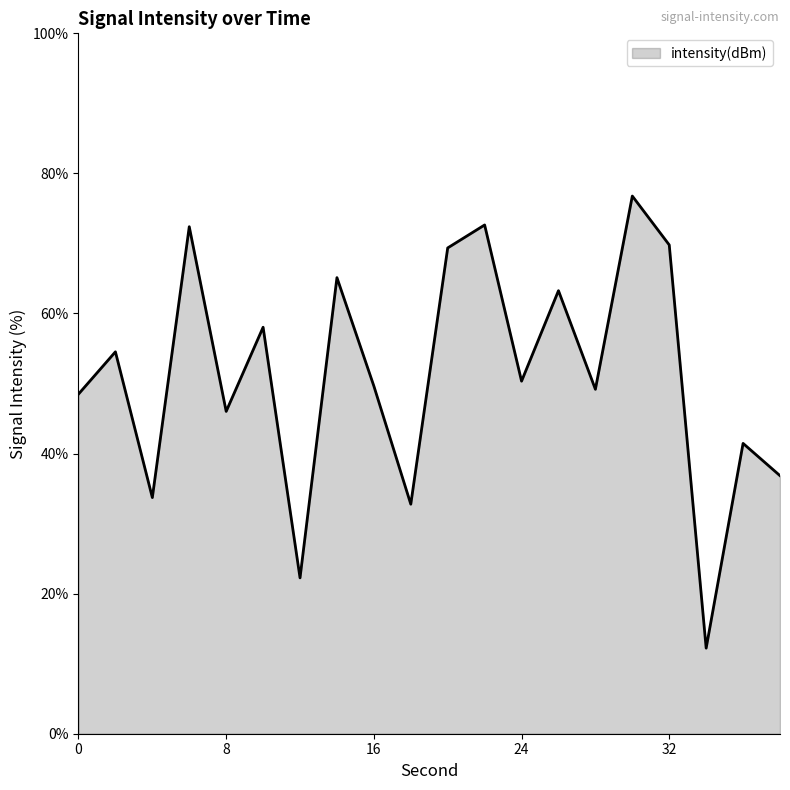

What is the maximum value shown in the chart?

76.8